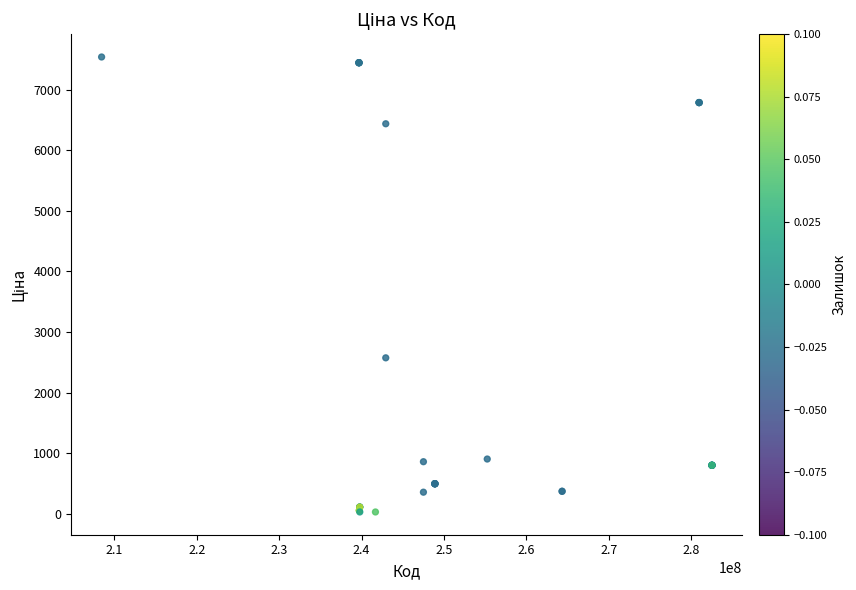

What Y value in the scatter plot is closest to 3785?

2575.0